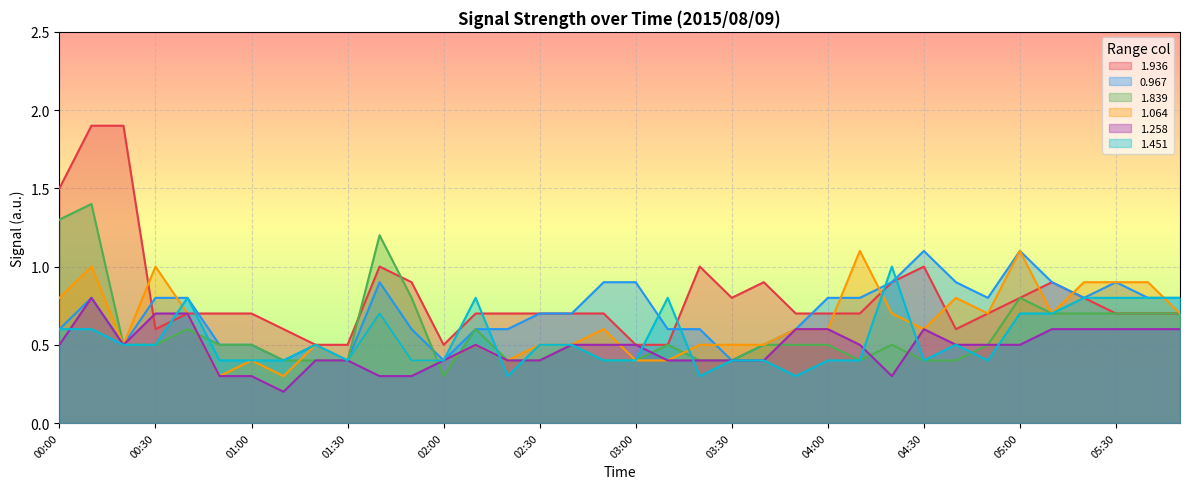

Is it true that 1.451 equals 1.3 at 05:30?

False